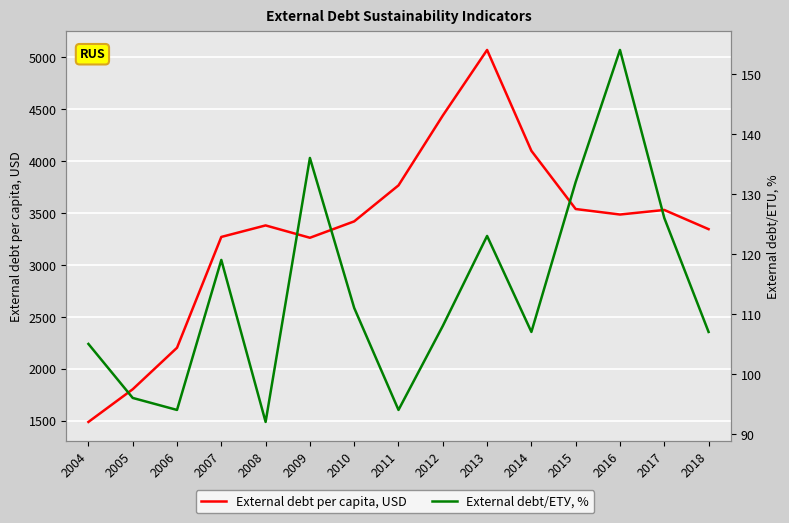

How many data points in External debt per capita, USD are less than 3420?

7